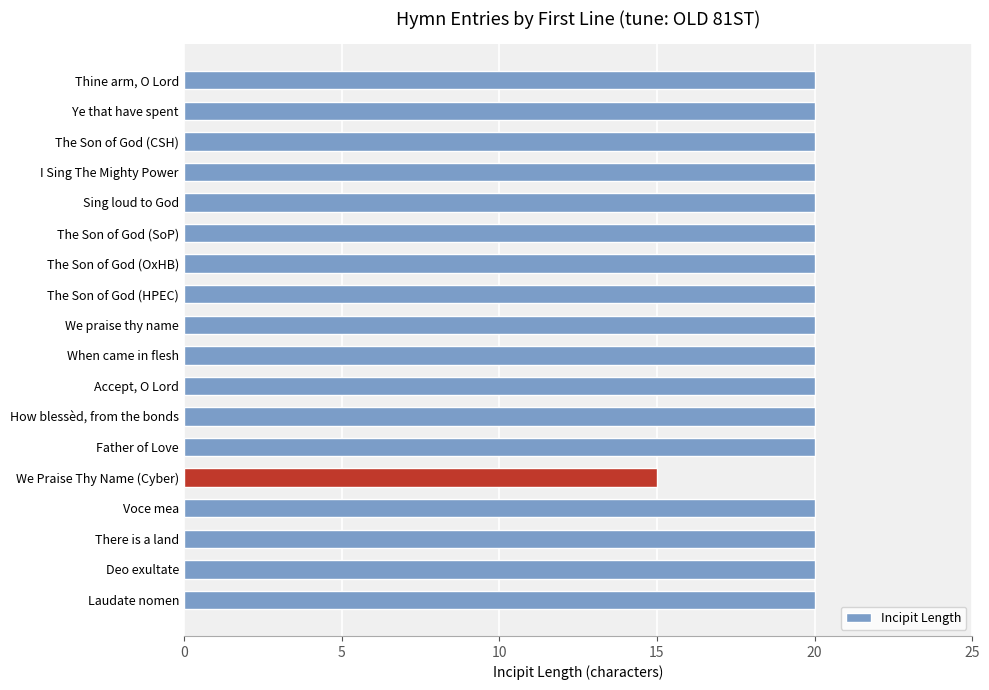

At which label is the value closest to 17?

We Praise Thy Name (Cyber)